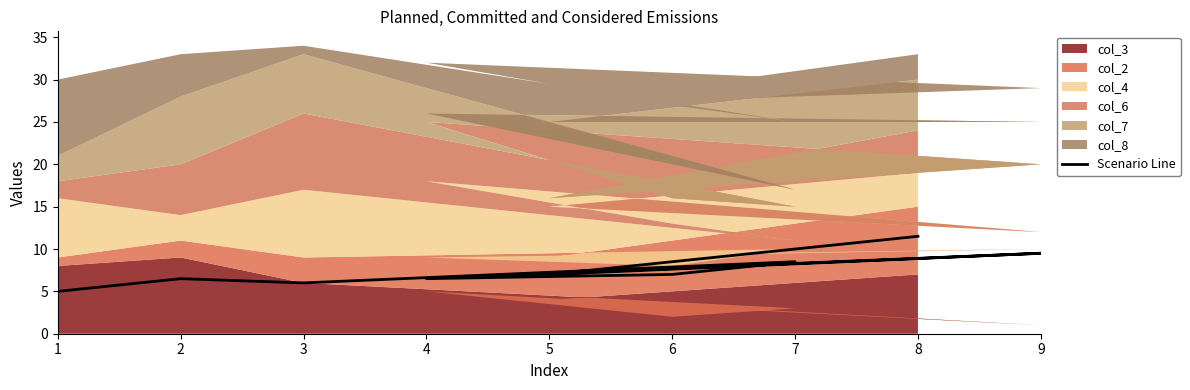

Between 6 and 9, which is larger?

9